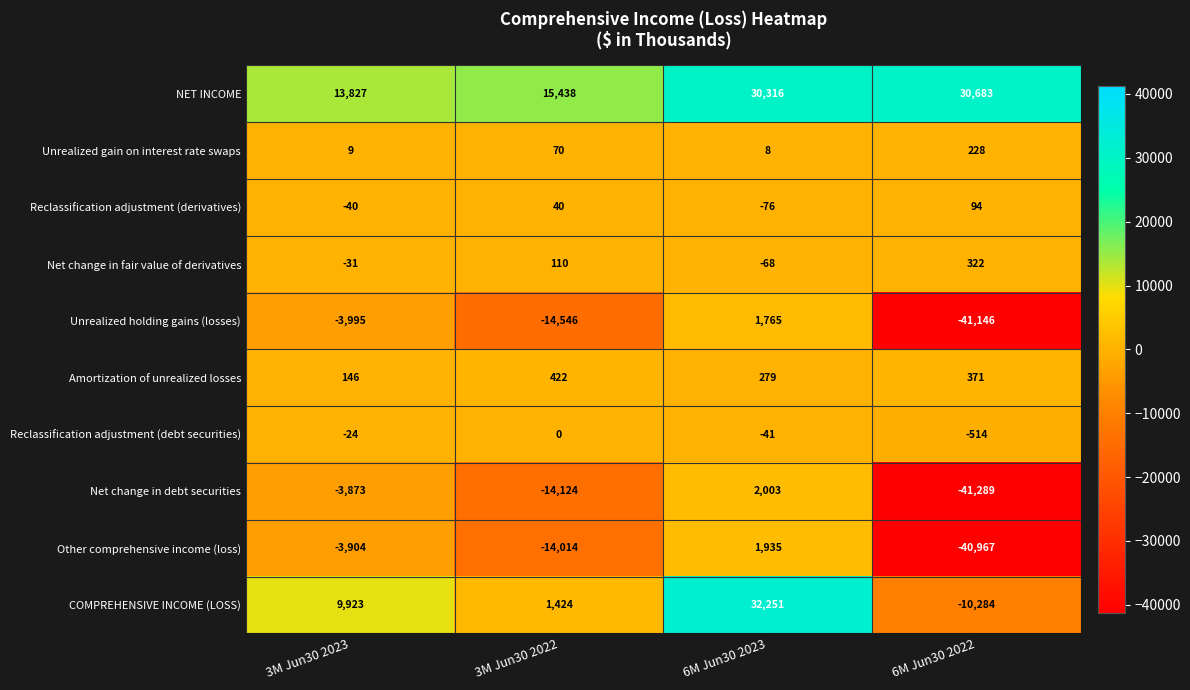

True or false: Unrealized gain on interest rate swaps has a value of 361 at 6M Jun30 2022.

False